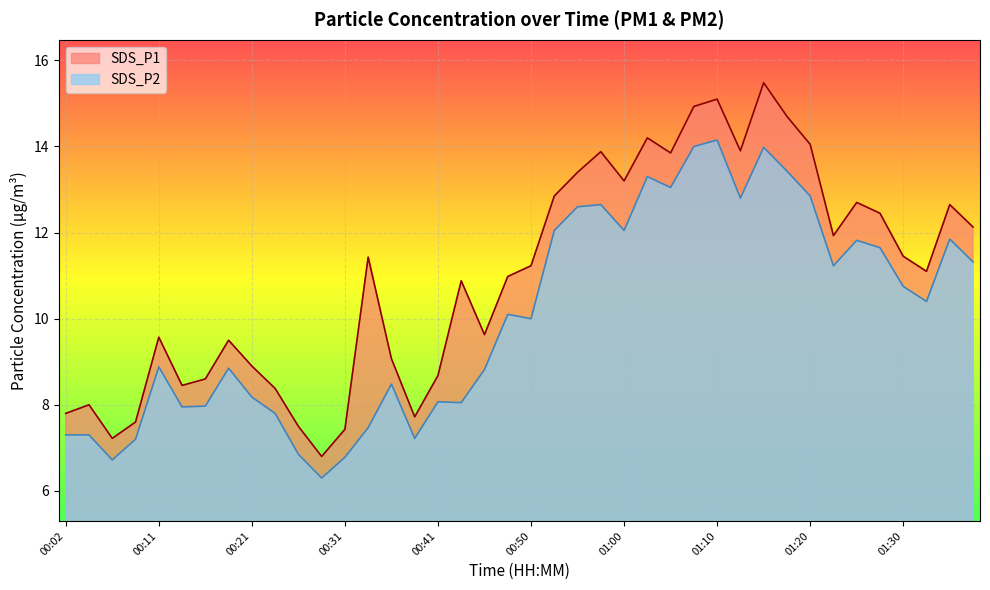

True or false: SDS_P1 has more than 2 interior local peaks.

True